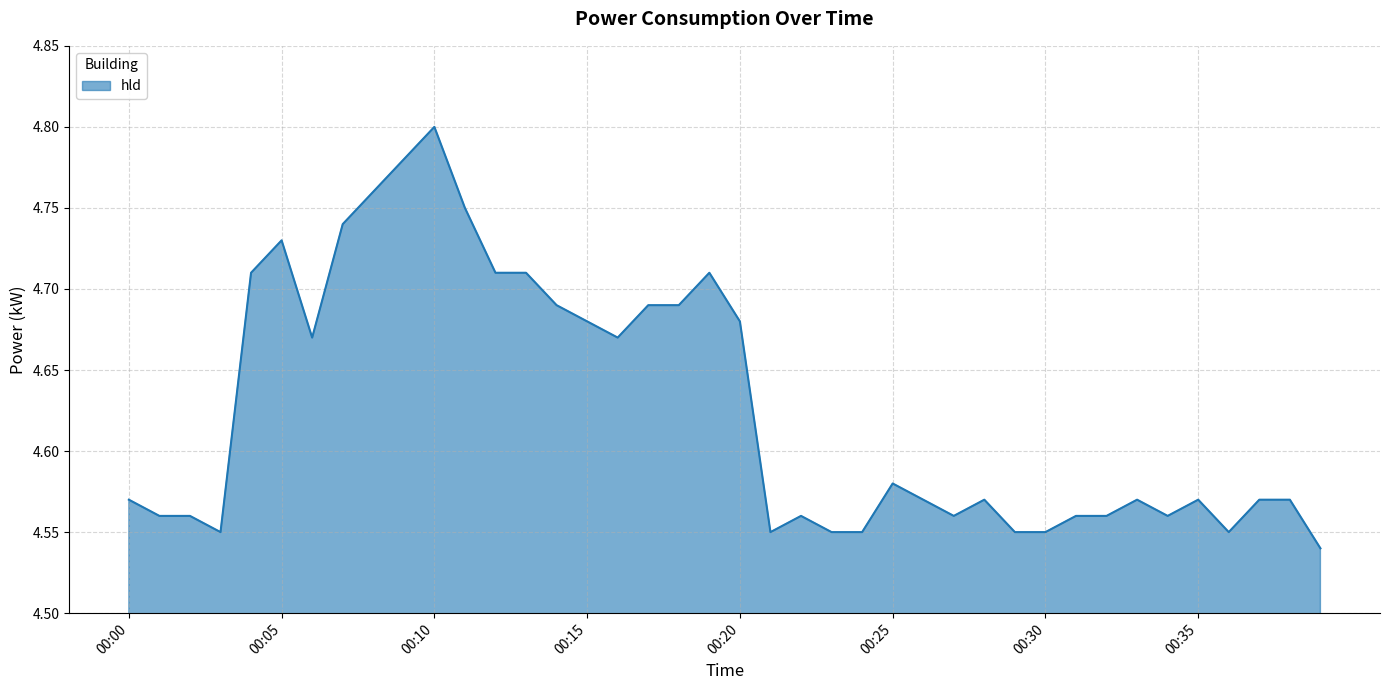

What is the difference between the maximum and minimum values?

0.3